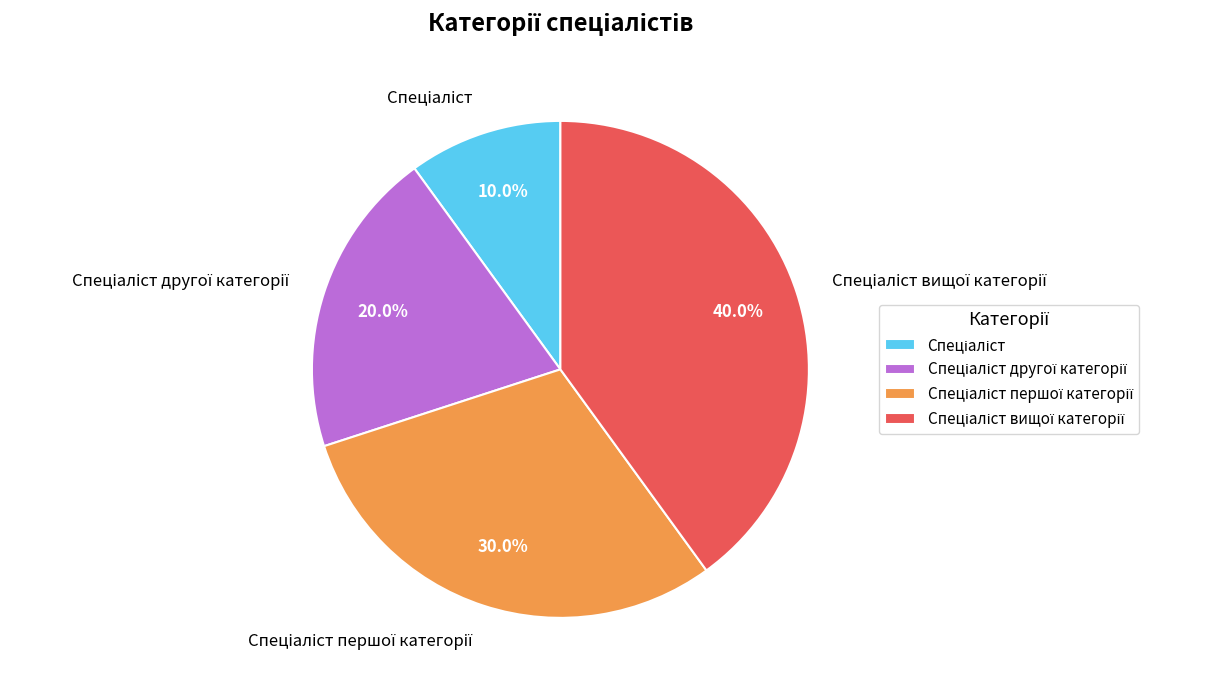

Does any single category account for the majority?

No